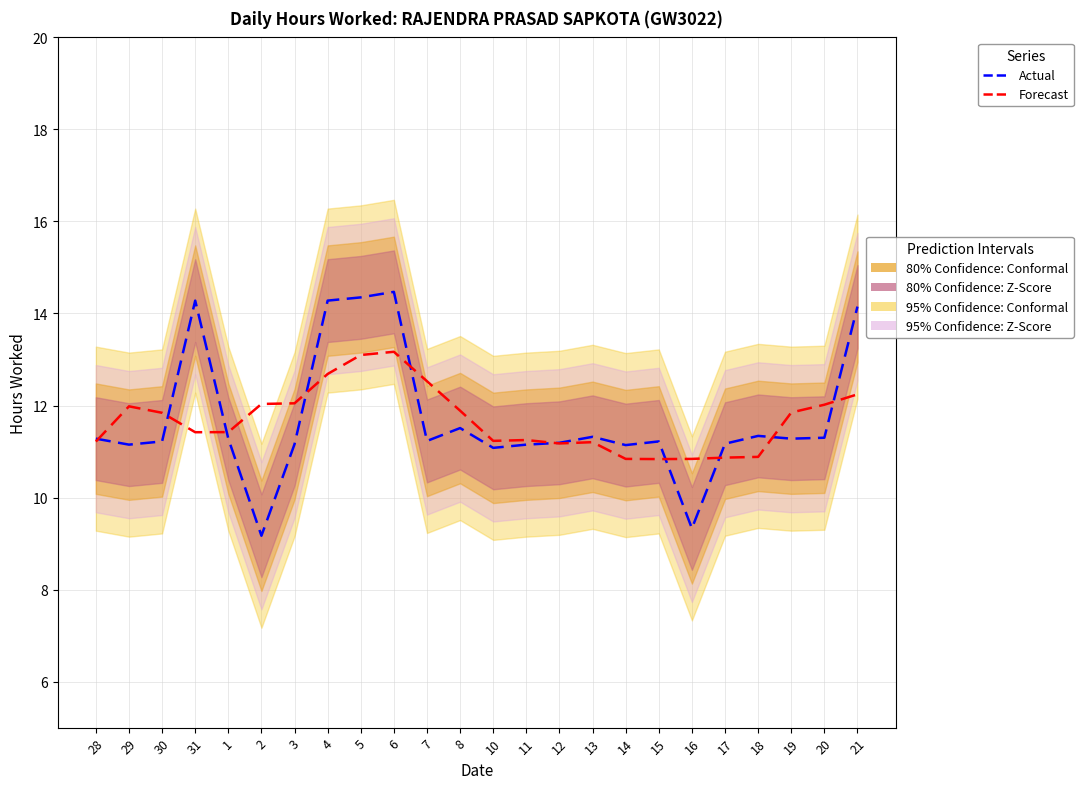

What is the sum of all Forecast values?

280.6